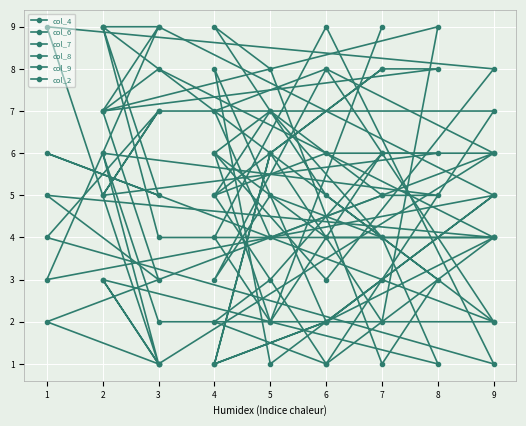

Which series has the largest total across all categories?

col_2